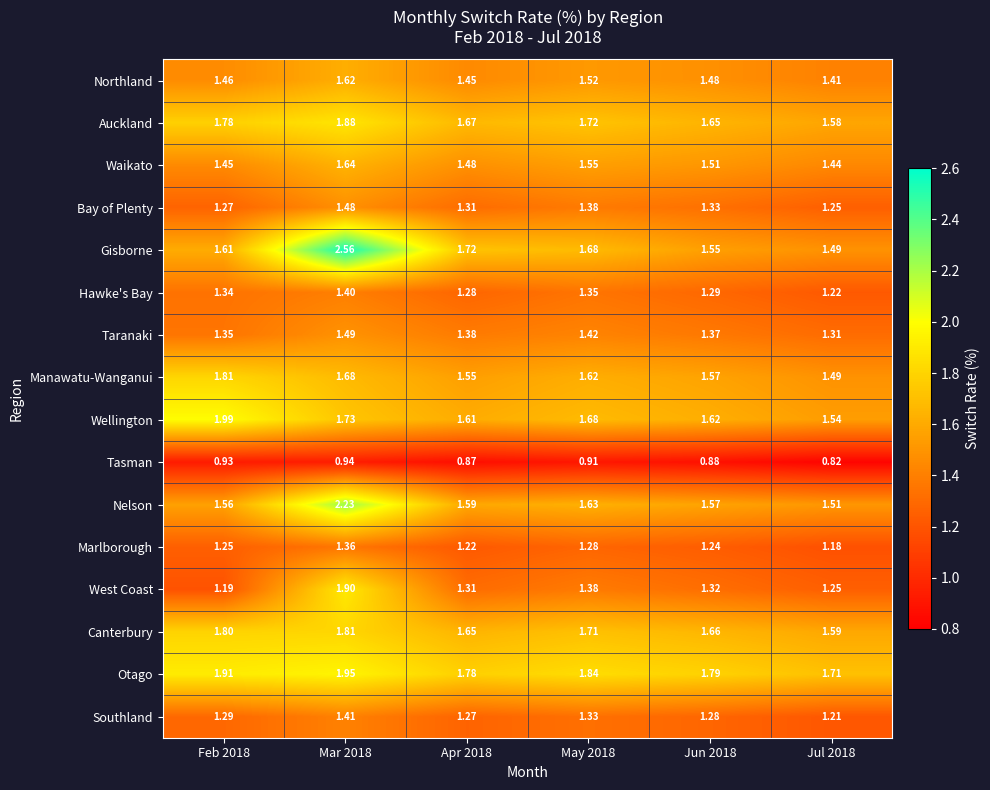

Rank the series at Mar 2018 from lowest to highest value.

Tasman, Marlborough, Hawke's Bay, Southland, Bay of Plenty, Taranaki, Northland, Waikato, Manawatu-Wanganui, Wellington, Canterbury, Auckland, West Coast, Otago, Nelson, Gisborne